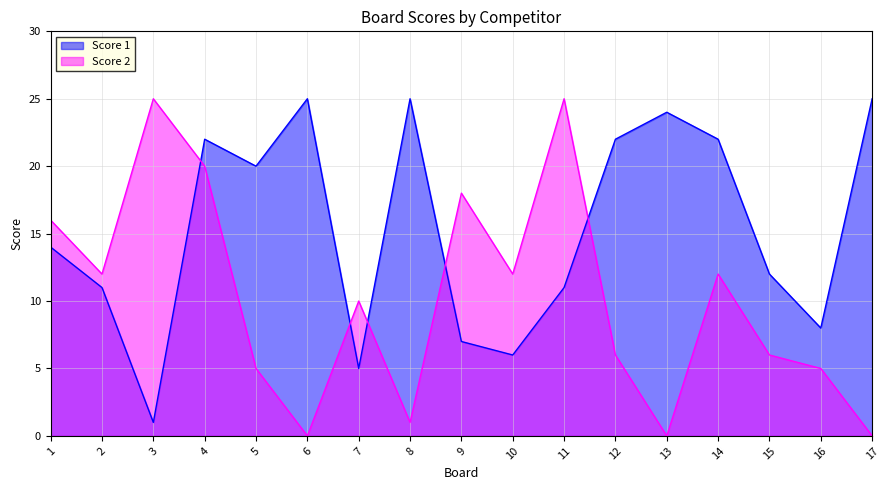

At 3, list the series in order from smallest to largest.

Score 1, Score 2